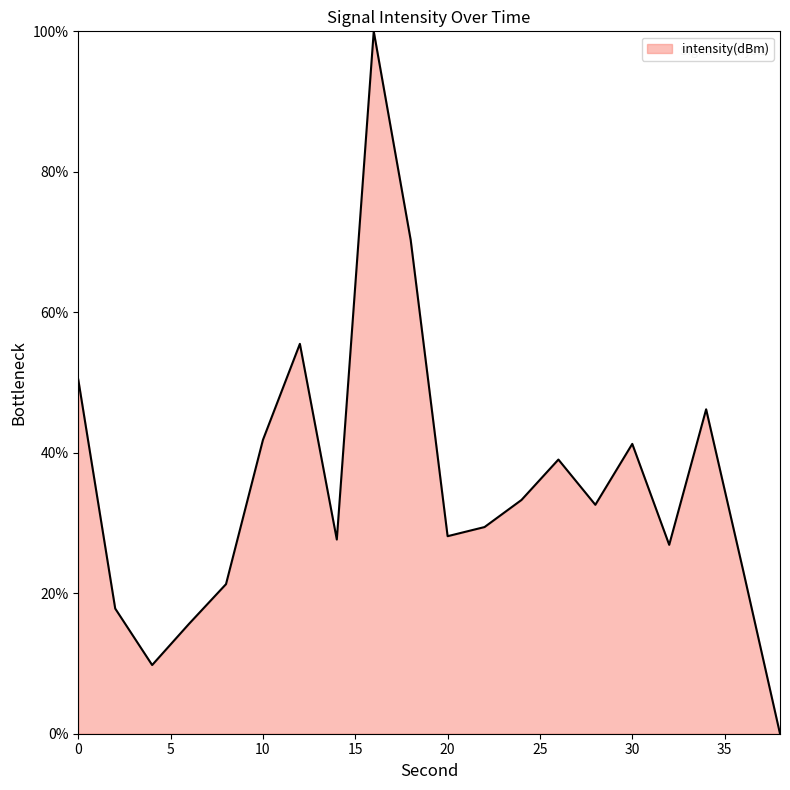

How many categories are shown in the chart?

20